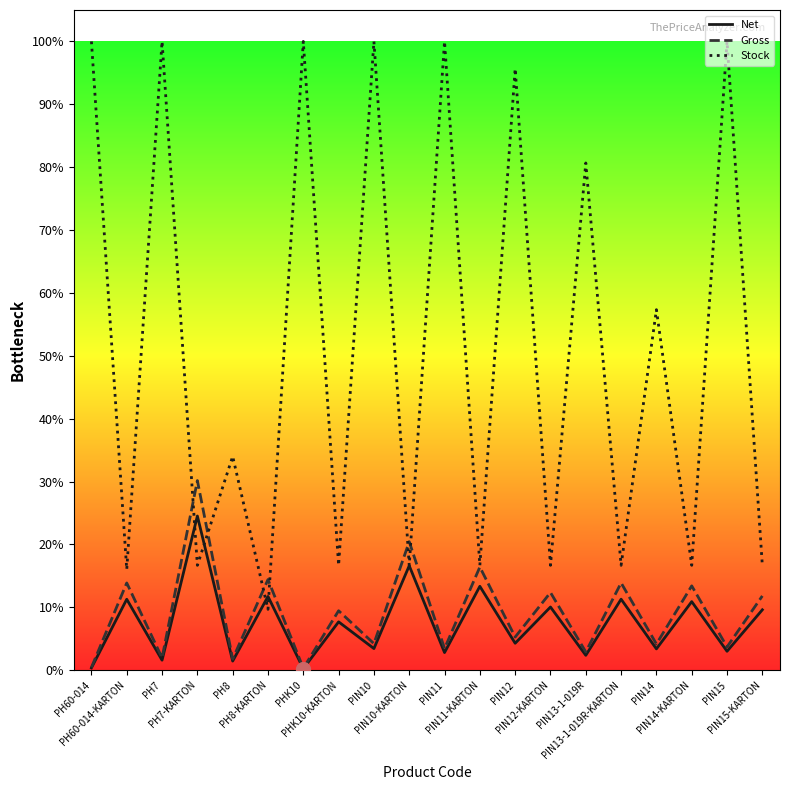

Where is Net nearest to the value 37?

PH8-KARTON